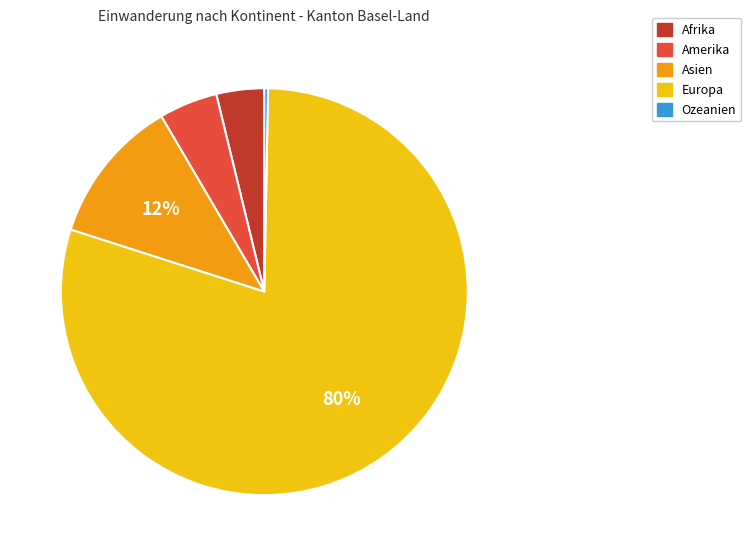

The Asien slice represents 18% of the pie. True or false?

False